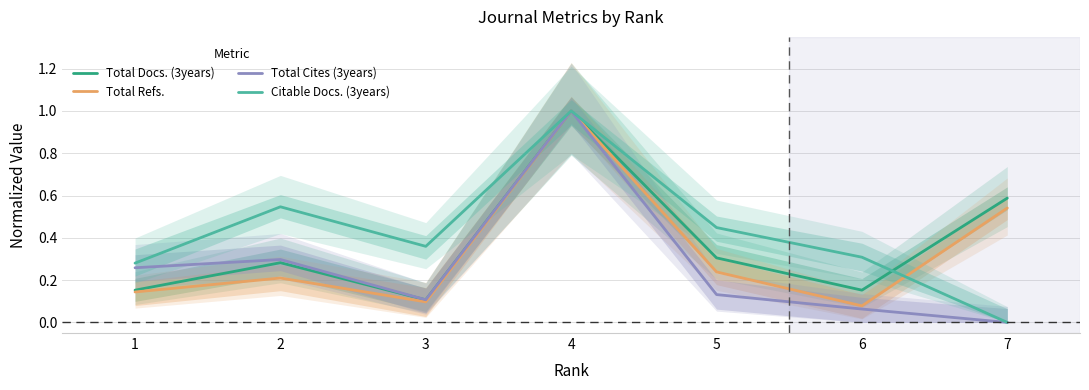

How many series are shown in this chart?

4